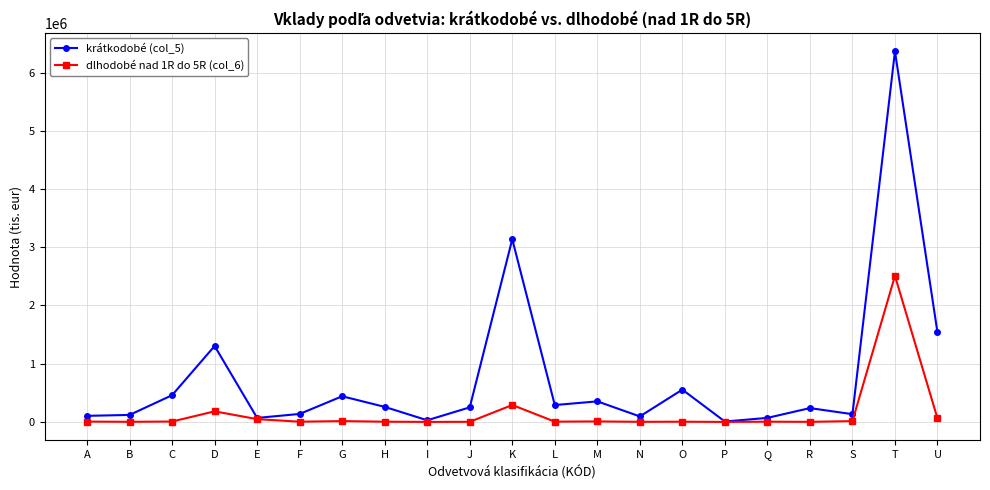

At which category is the sum across all series the highest?

T